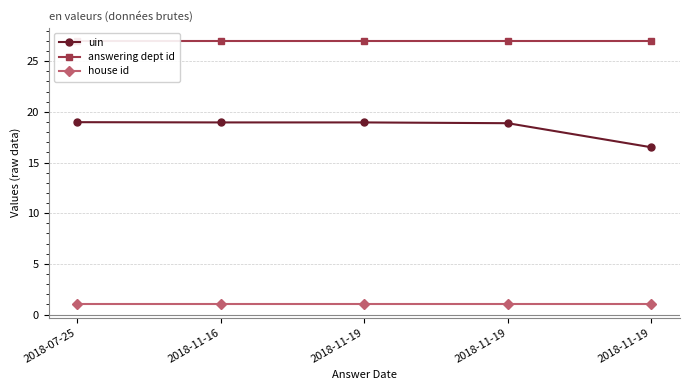

Between 2018-07-25 and 2018-11-19, which series saw the biggest shift?

uin